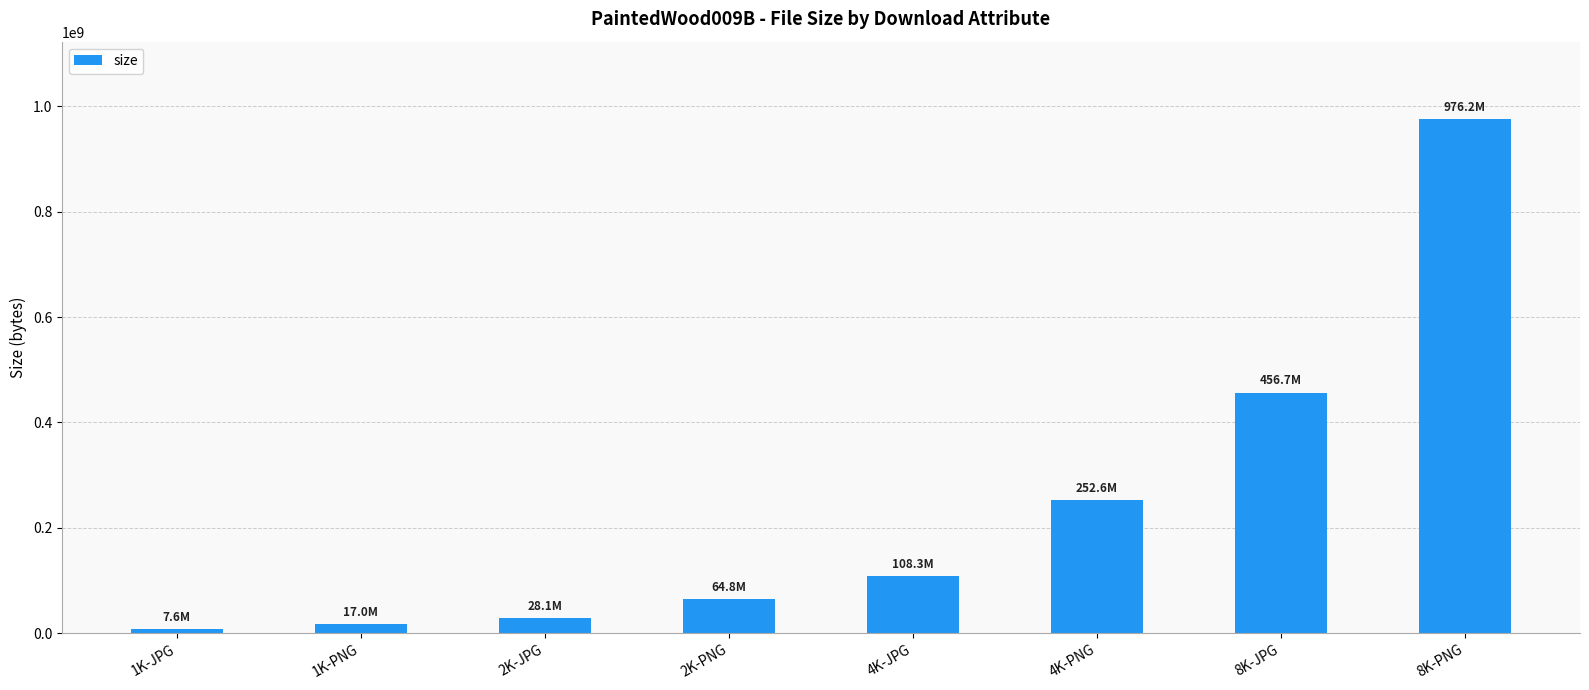

What is the smallest value displayed?

7636205